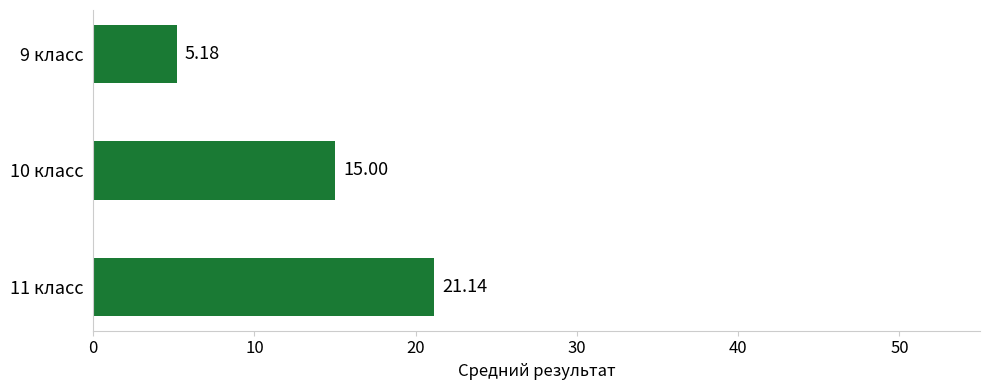

What is the change in value from 10 класс to 11 класс?

+6.1